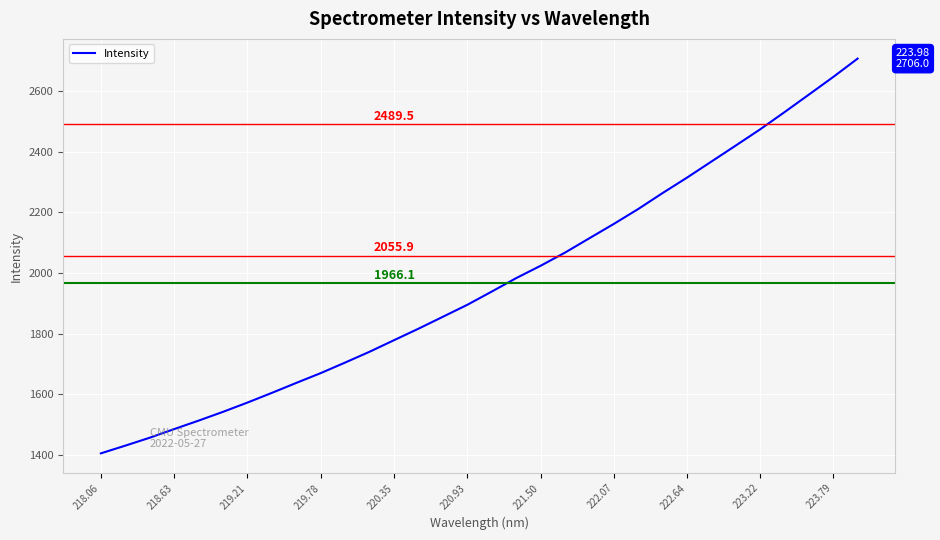

True or false: the data has more than 1 interior local peaks.

False